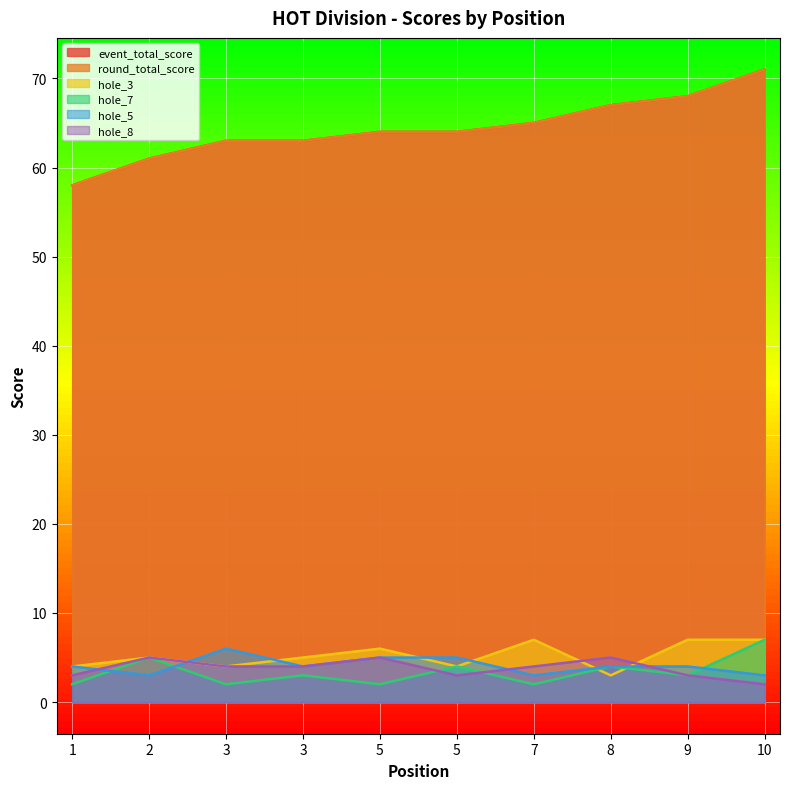

Reading left to right, transcribe all the data shown in this chart.

event_total_score: 1=58	2=61	3=63	3=63	5=64	5=64	7=65	8=67	9=68	10=71
round_total_score: 1=58	2=61	3=63	3=63	5=64	5=64	7=65	8=67	9=68	10=71
hole_3: 1=4	2=5	3=4	3=5	5=6	5=4	7=7	8=3	9=7	10=7
hole_7: 1=2	2=5	3=2	3=3	5=2	5=4	7=2	8=4	9=3	10=7
hole_5: 1=4	2=3	3=6	3=4	5=5	5=5	7=3	8=4	9=4	10=3
hole_8: 1=3	2=5	3=4	3=4	5=5	5=3	7=4	8=5	9=3	10=2